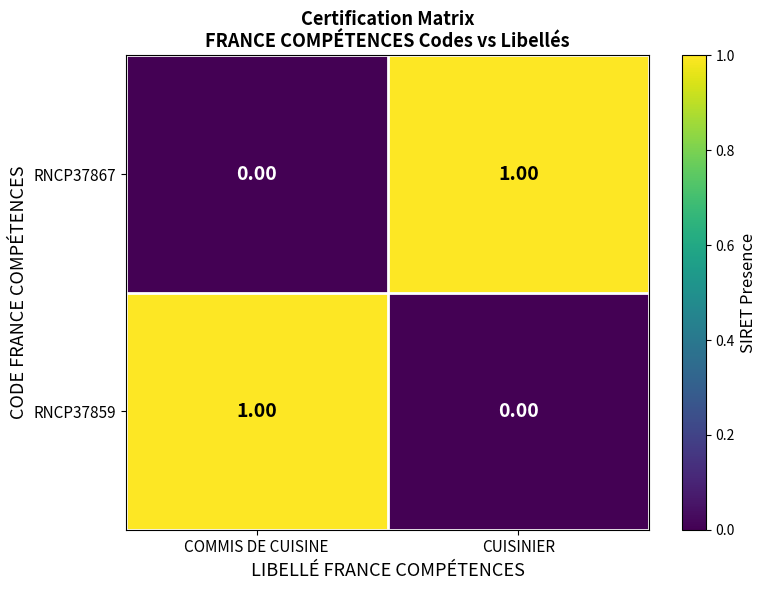

How many positive values does the RNCP37867 series have?

1